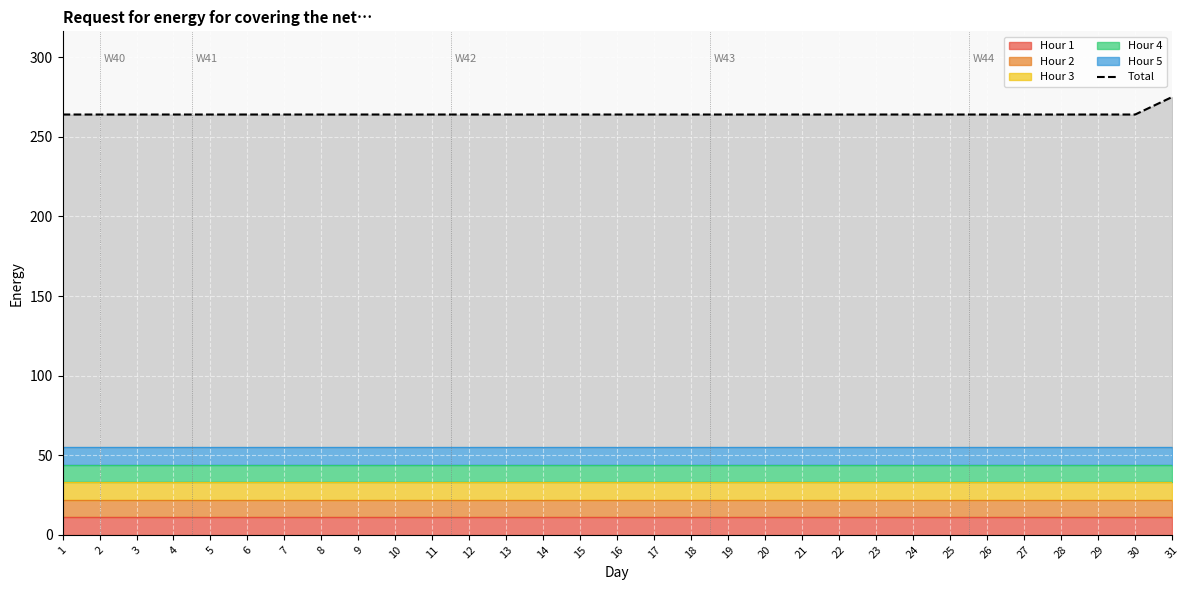

The value at 2 is 355. True or false?

False